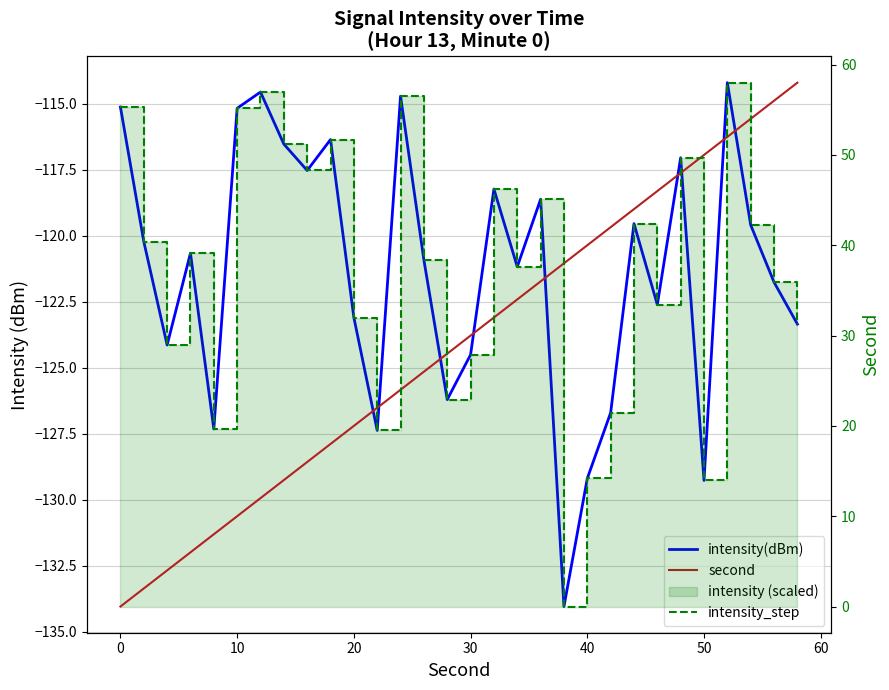

In intensity_step, how many points are lower than both neighbors (excluding endpoints)?

9